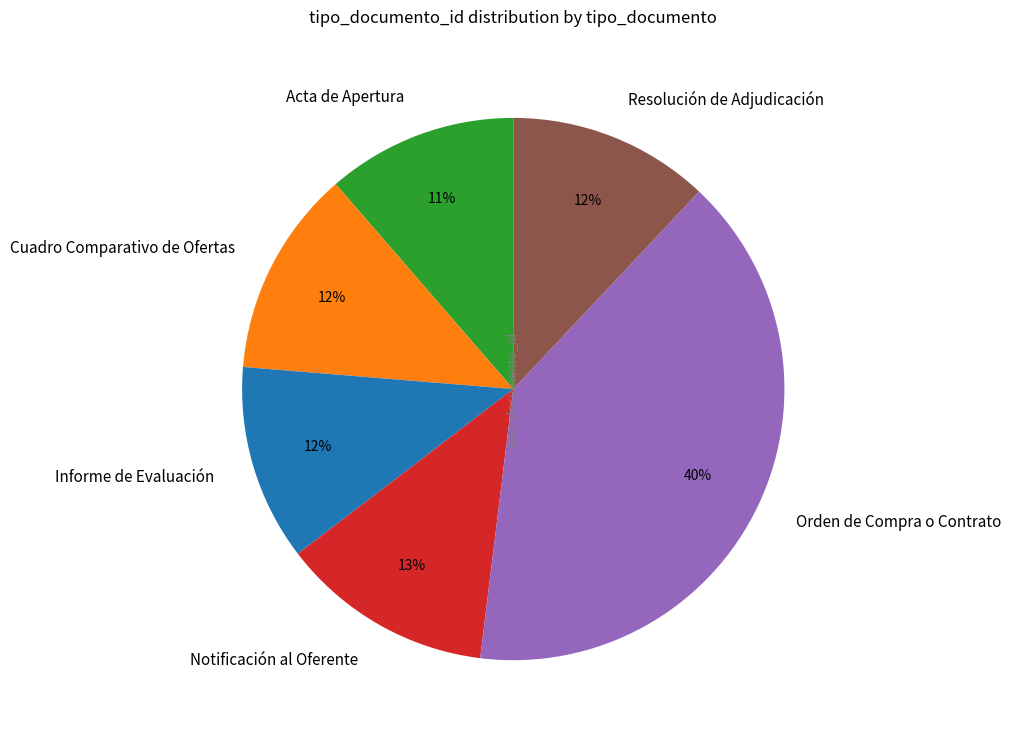

To the nearest percent, what is the difference between the Cuadro Comparativo de Ofertas and Acta de Apertura slice percentages?

1%